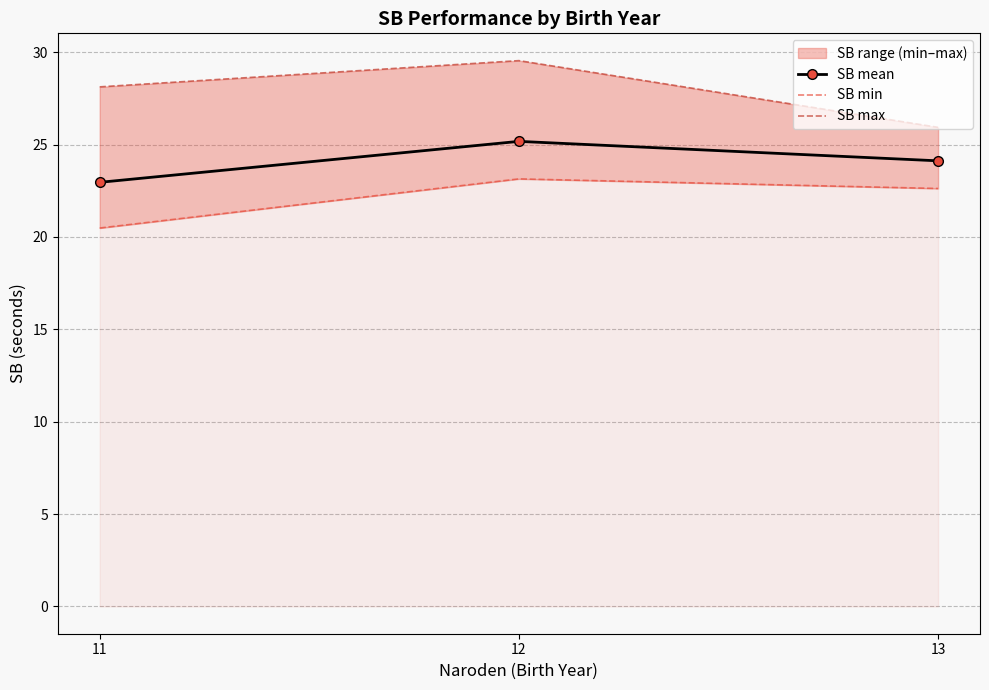

List the labels in order of SB min value, largest first.

12, 13, 11